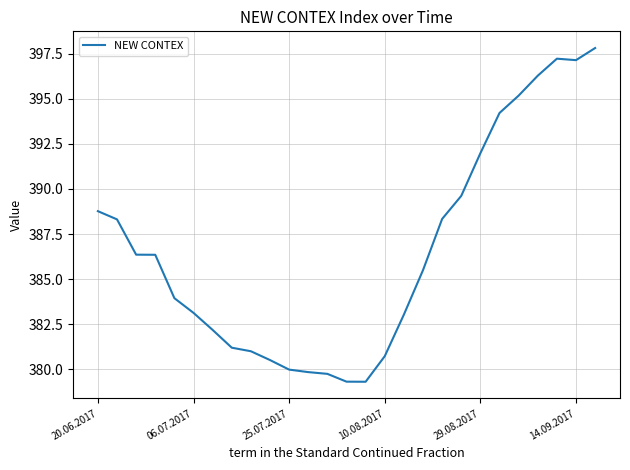

What is the greatest value displayed?

397.8